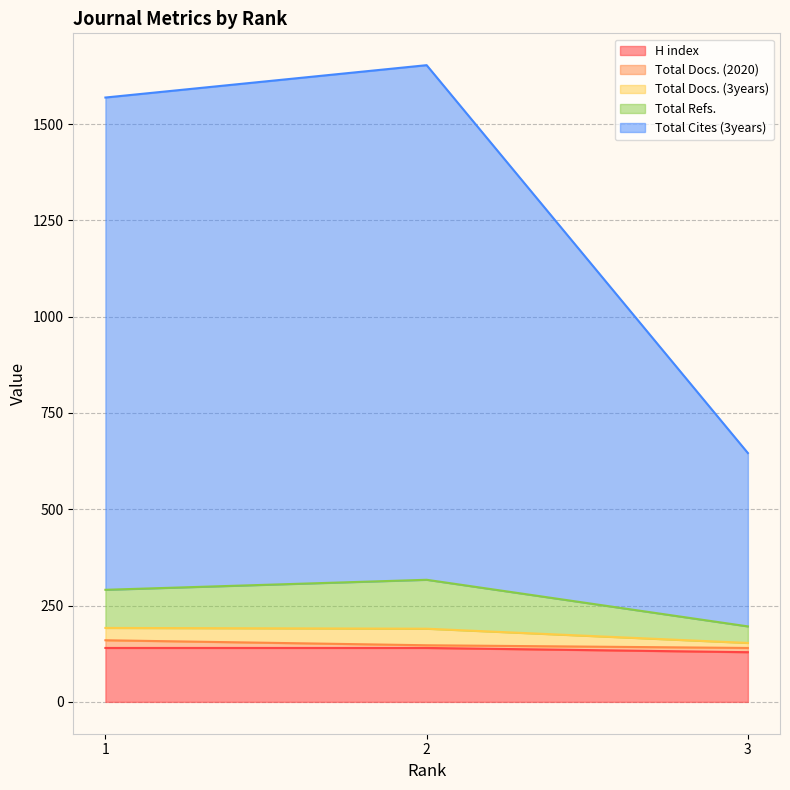

What is the highest value of the H index series?

140